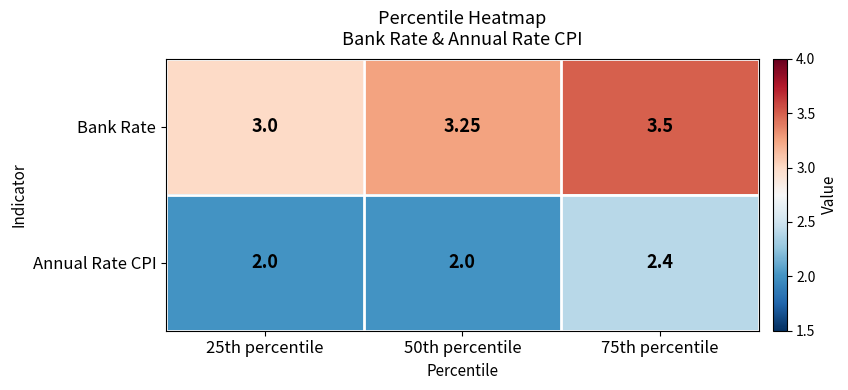

Rank the series by their average value, from highest to lowest.

Bank Rate, Annual Rate CPI